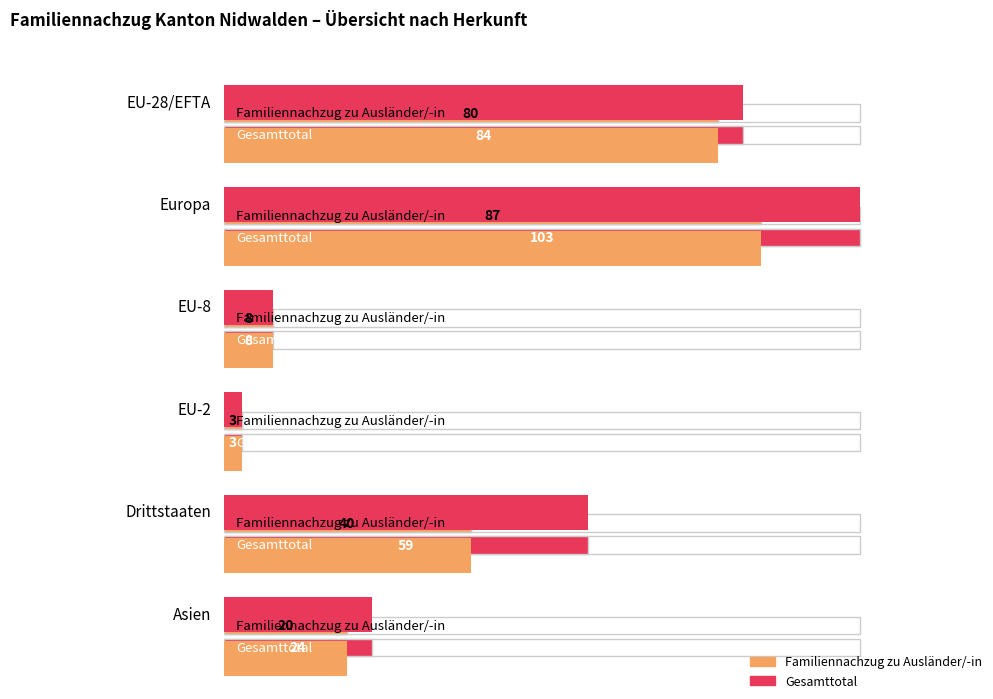

Is it true that Total (Familiennachzug zu CH) equals -8 at EU-8?

False